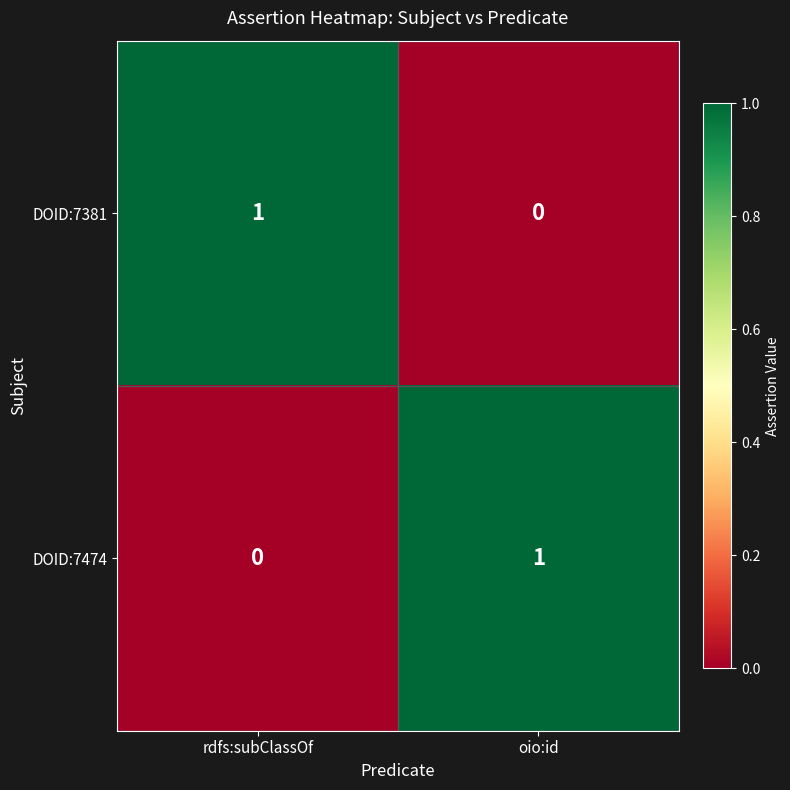

What is the greatest value displayed?

1